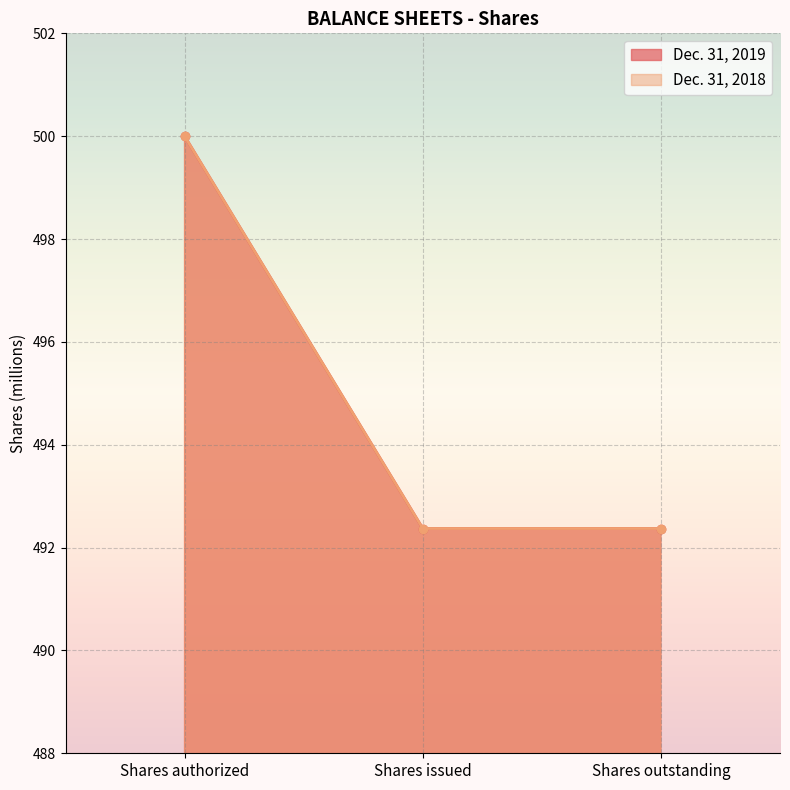

Reading left to right, list all the values displayed in this chart.

Dec. 31, 2019: 500.0	492.4	492.4
Dec. 31, 2018: 500.0	492.4	492.4